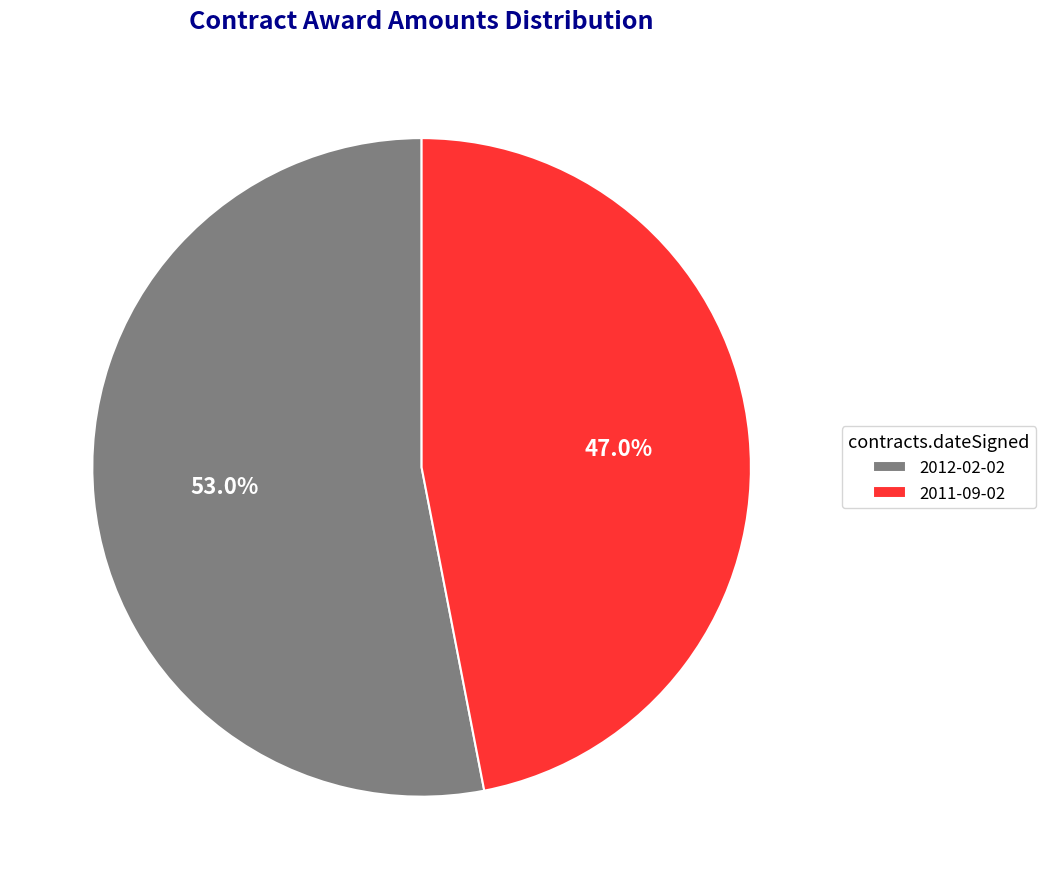

Count the number of slices in the pie.

2